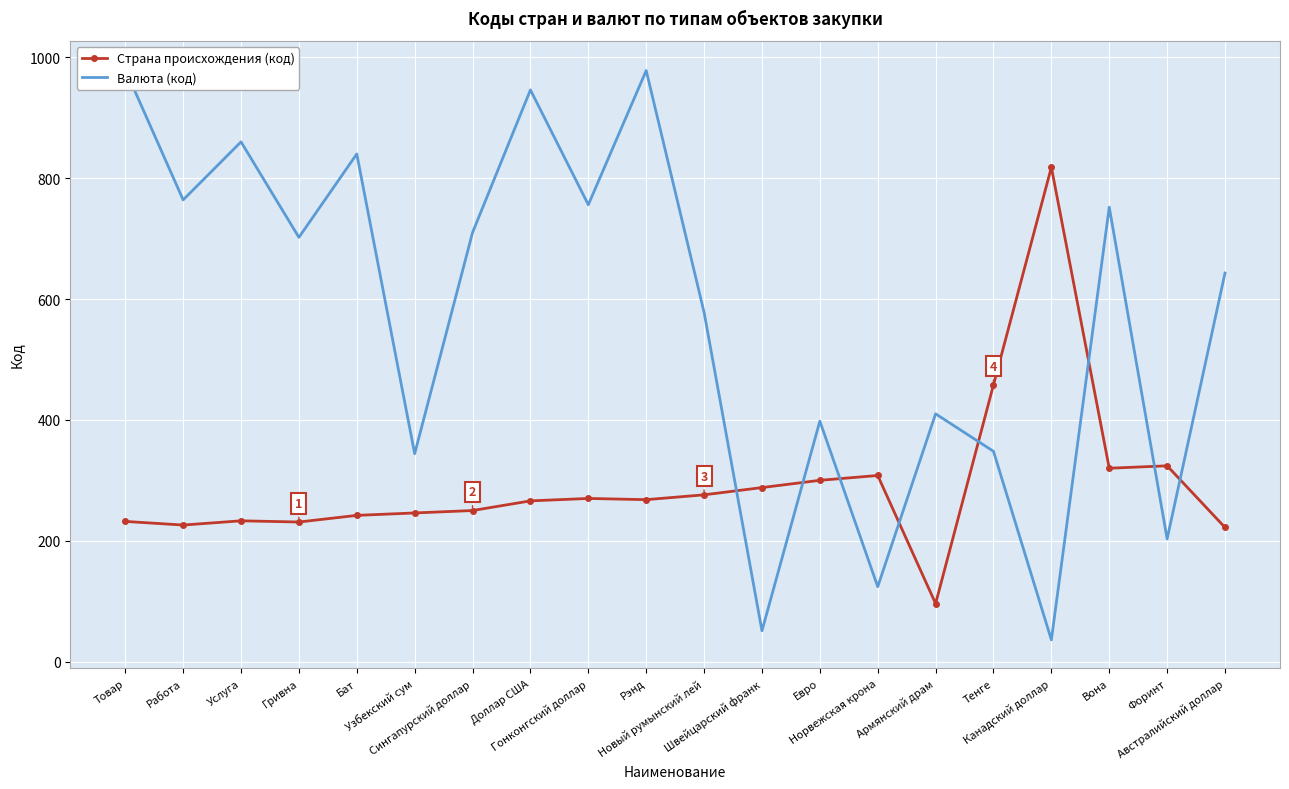

True or false: Страна происхождения (код) has more than 0 interior local peaks.

True